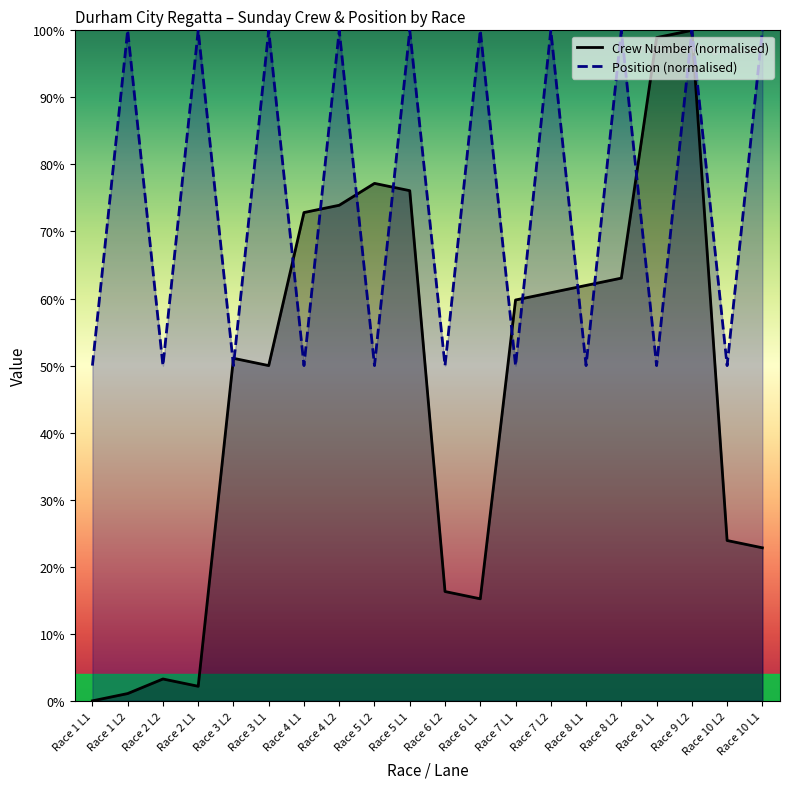

Is it true that Crew Number (normalised) equals 33.2 at Race 1 L1?

False